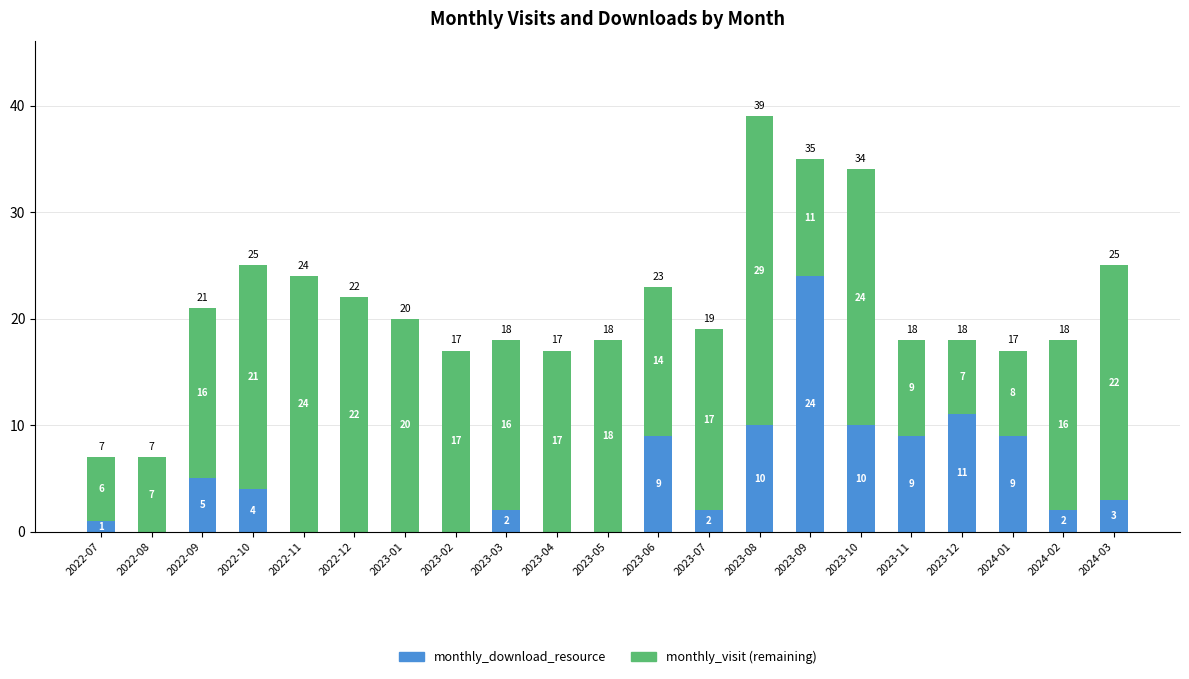

Reading right to left, what are the values for monthly_download_resource?

2024-03=3	2024-02=2	2024-01=9	2023-12=11	2023-11=9	2023-10=10	2023-09=24	2023-08=10	2023-07=2	2023-06=9	2023-05=0	2023-04=0	2023-03=2	2023-02=0	2023-01=0	2022-12=0	2022-11=0	2022-10=4	2022-09=5	2022-08=0	2022-07=1